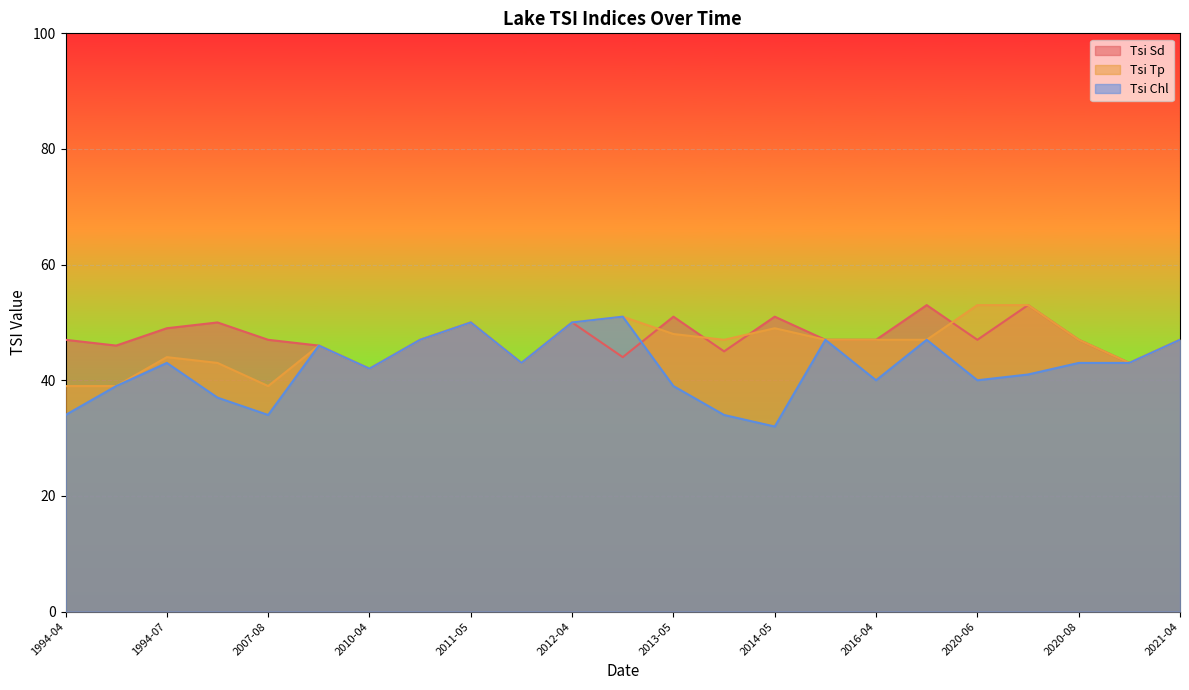

What is the approximate value of Tsi Sd at 2007-08, to the nearest 10?

50